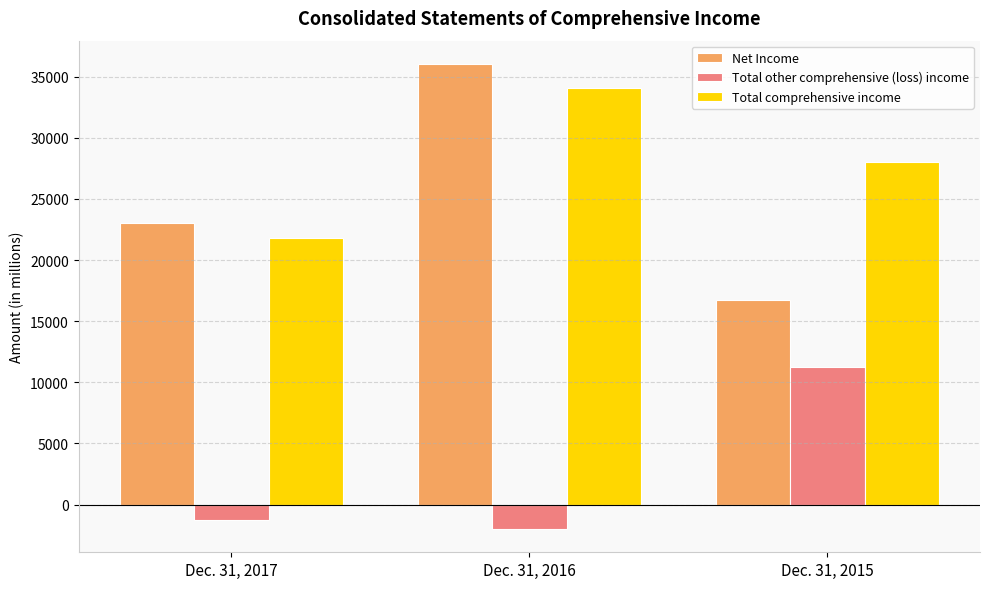

What is the total value across all series at Dec. 31, 2017?

43586